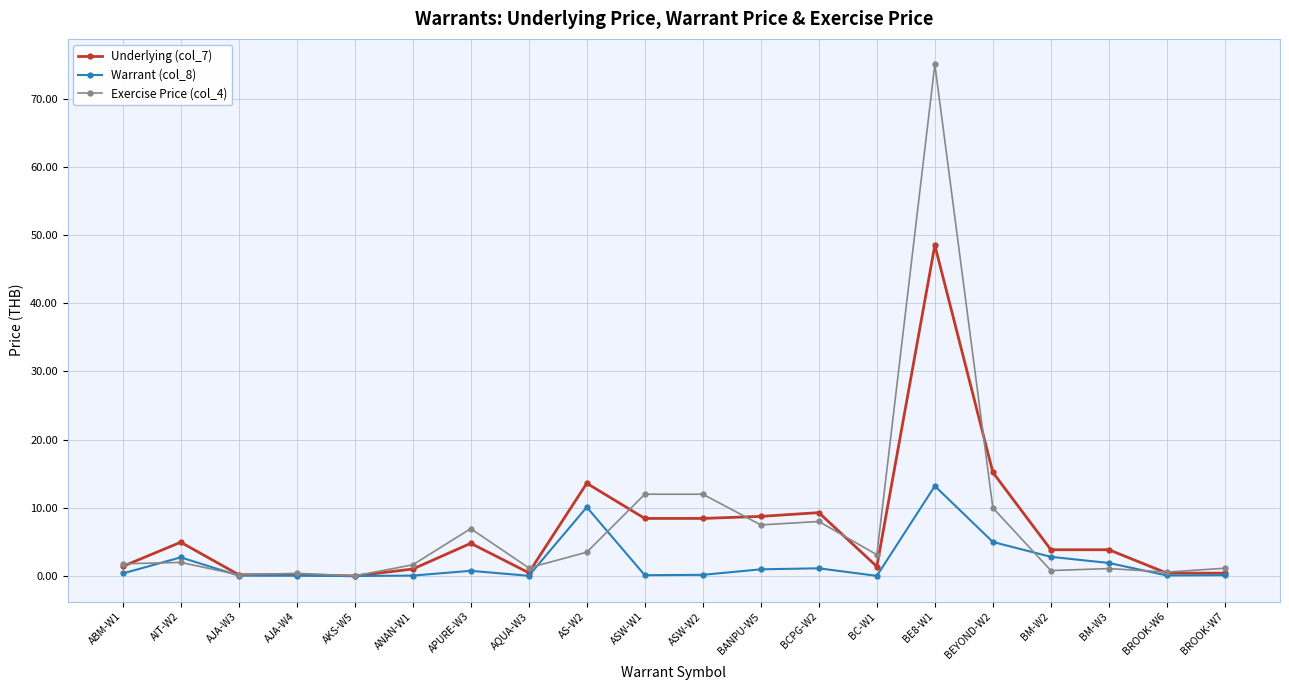

At how many categories does at least one series exceed 59?

1